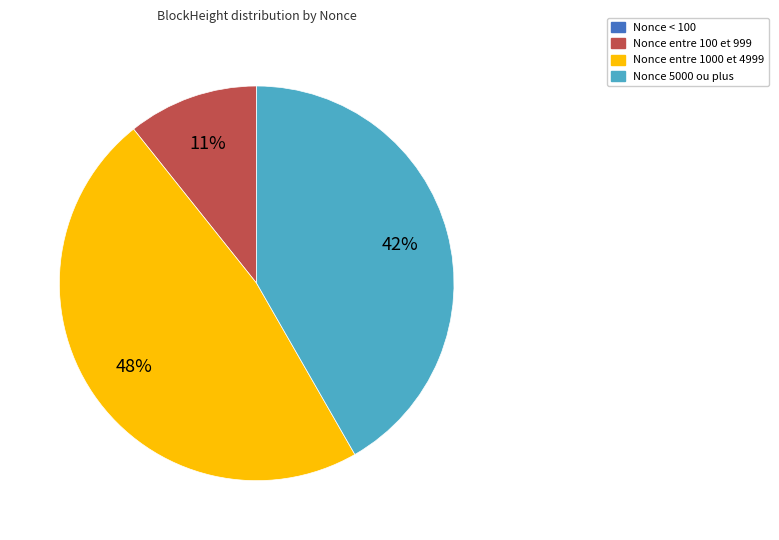

Is there any slice that represents more than half of the pie?

No